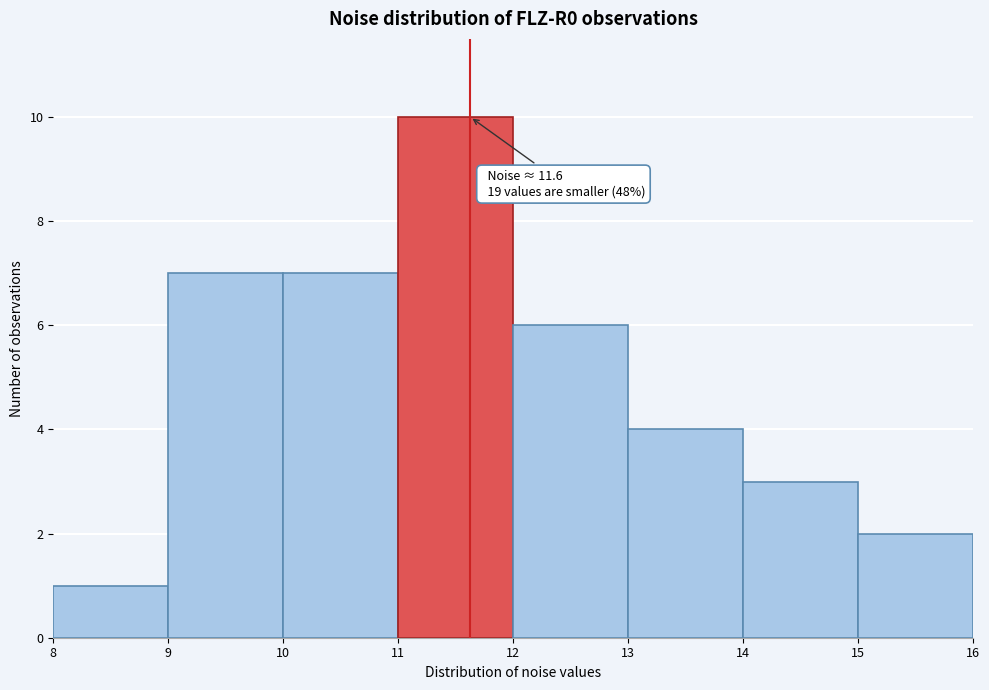

Over which range of the x-axis is the bar tallest?

11 to 12